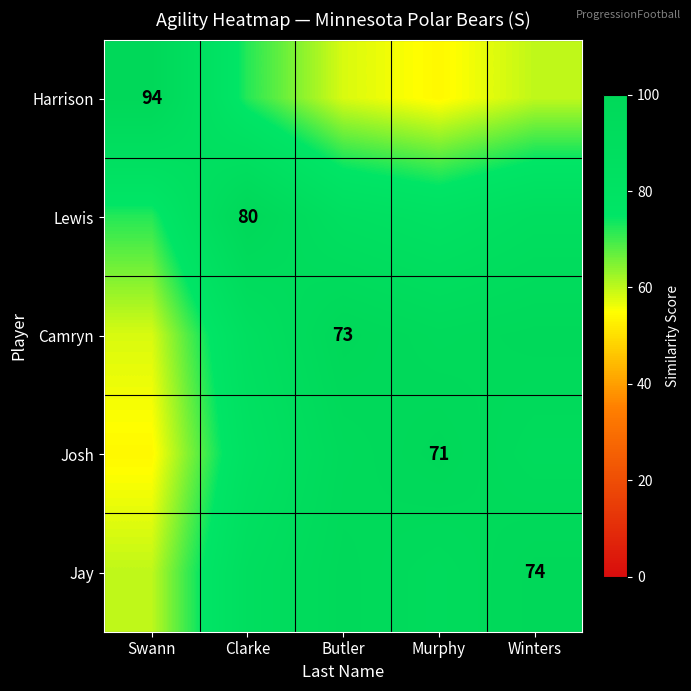

Is it true that Josh equals 71 at Murphy?

True